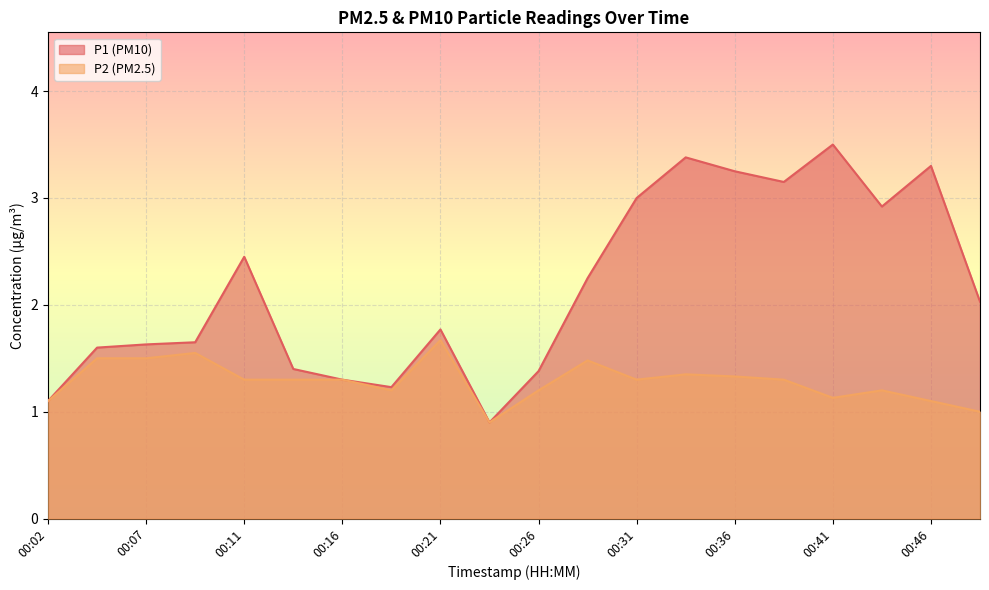

How many P2 values are between 1 and 2?

19